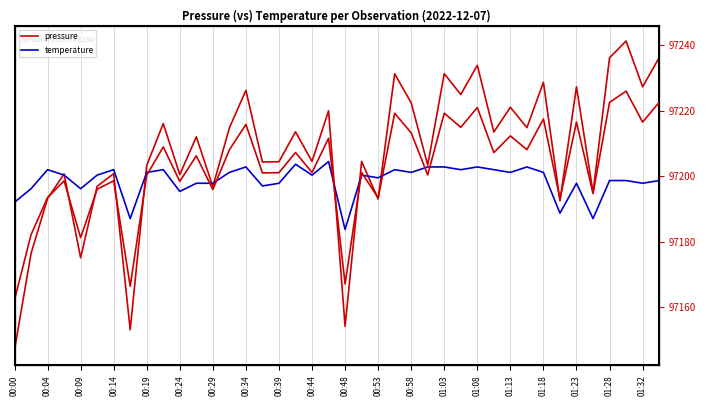

At which category is the sum across all series the highest?

37